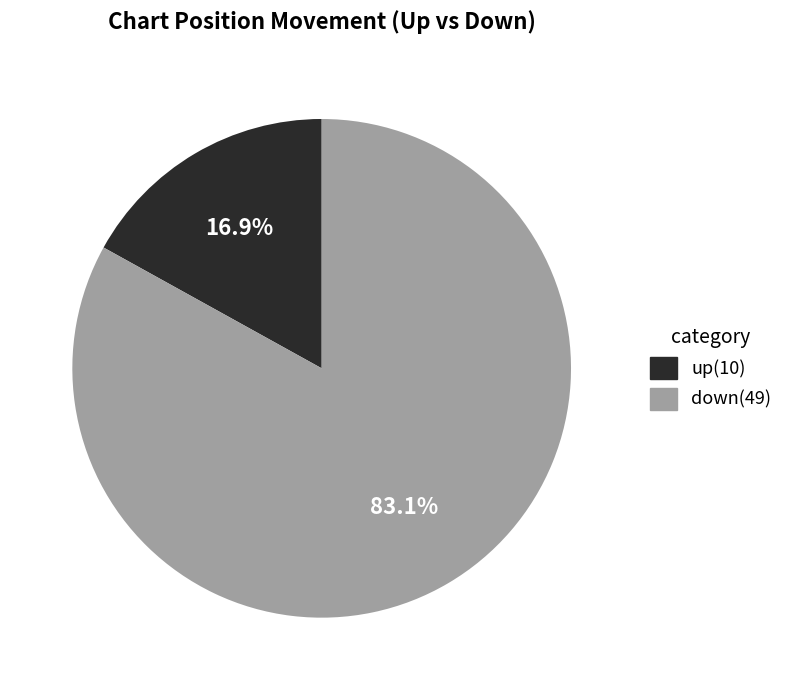

Is down the majority of the pie?

Yes